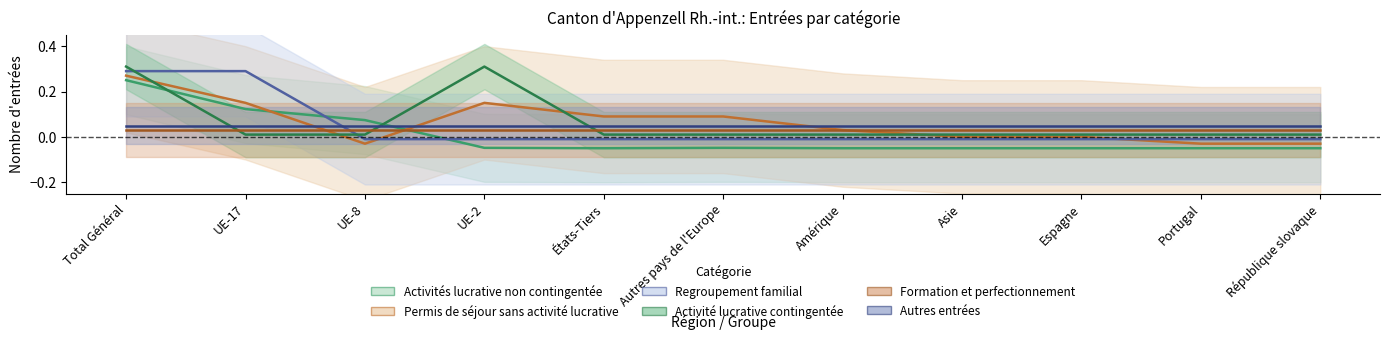

Is it true that Permis de séjour sans activité lucrative equals 0.0 at Amérique?

False